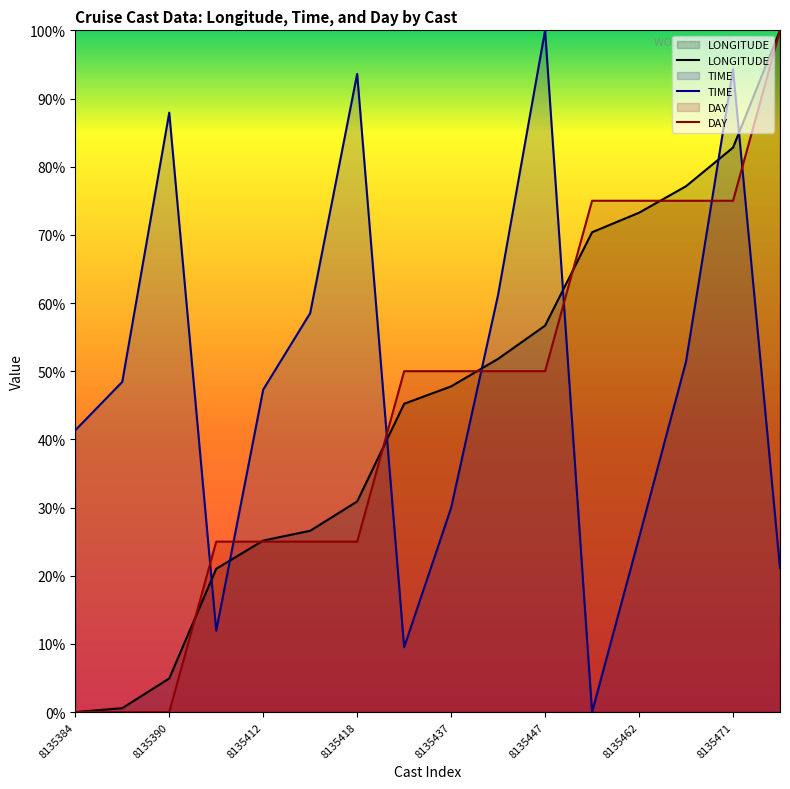

List the series in order of their overall mean, highest first.

TIME, LONGITUDE, DAY